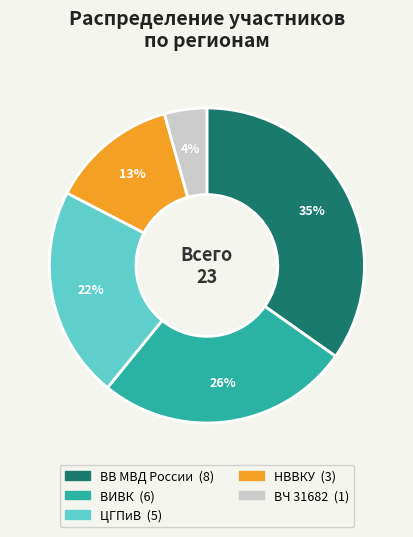

How many segments does this pie chart have?

5